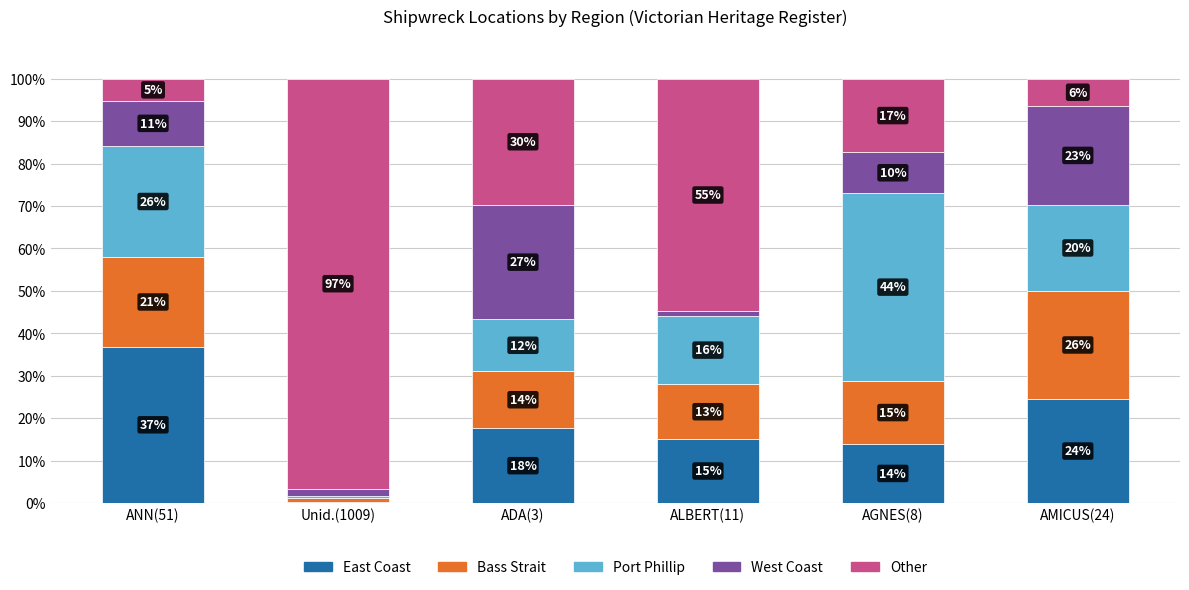

What are all the series names shown in the legend?

East Coast, Bass Strait, Port Phillip, West Coast, Other